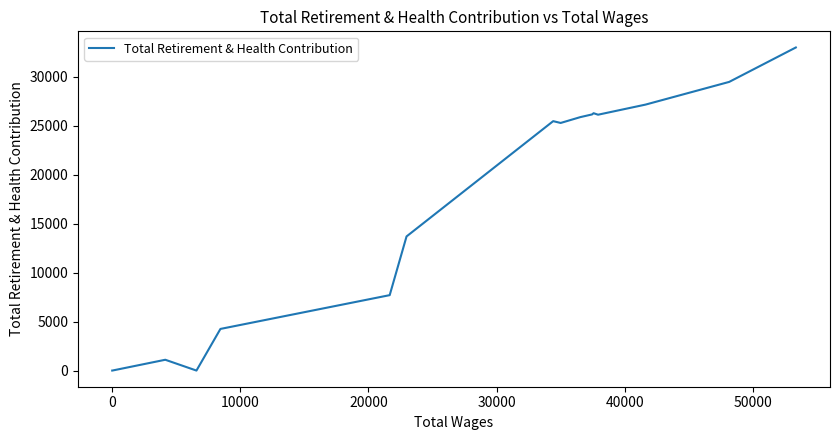

Is this an area chart (filled region under the line)?

No